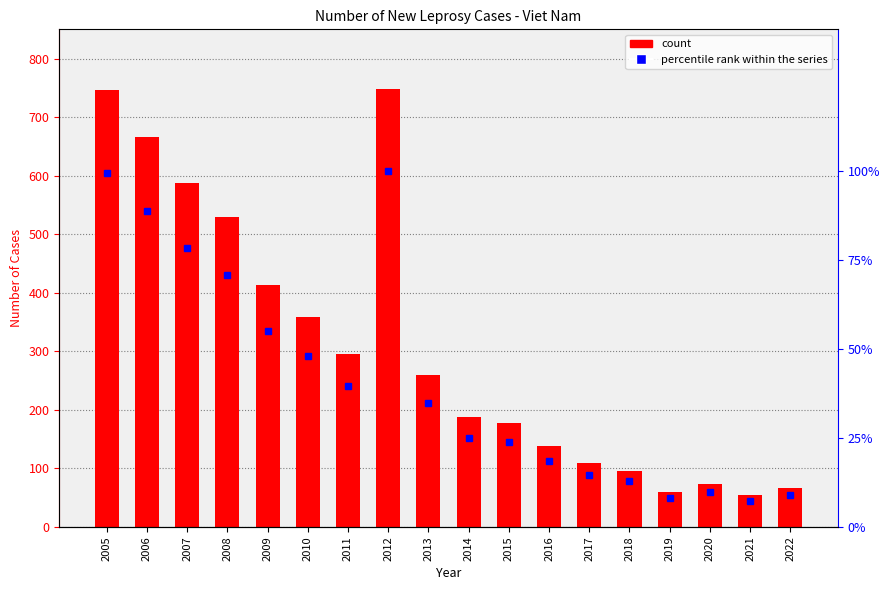

Rank the series by their maximum value, from lowest to highest.

percentile rank within the series, Number of new leprosy cases